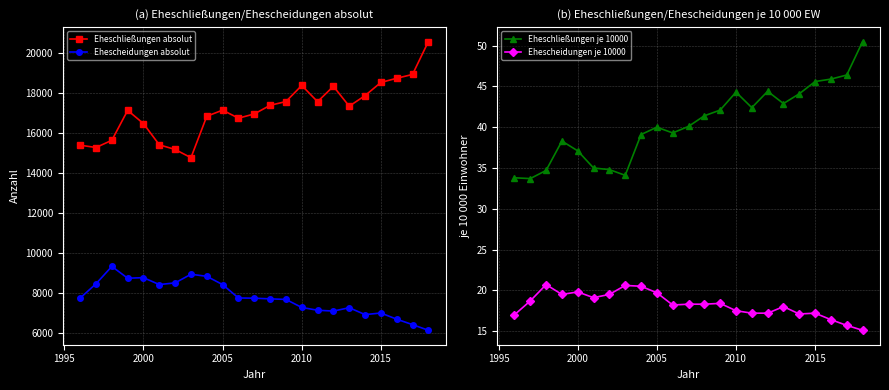

True or false: Eheschließungen je 10000 and Ehescheidungen absolut intersect in this chart.

False